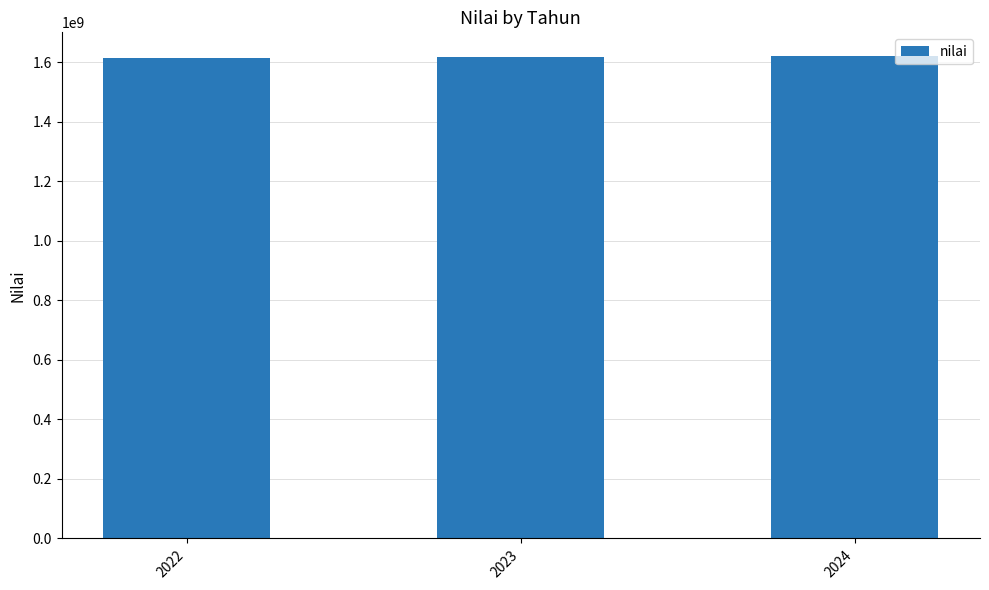

What is the average value?

1617869667